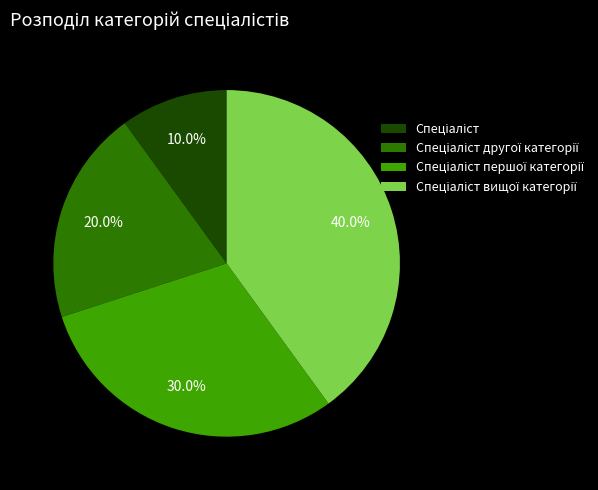

Does any single category account for the majority?

No